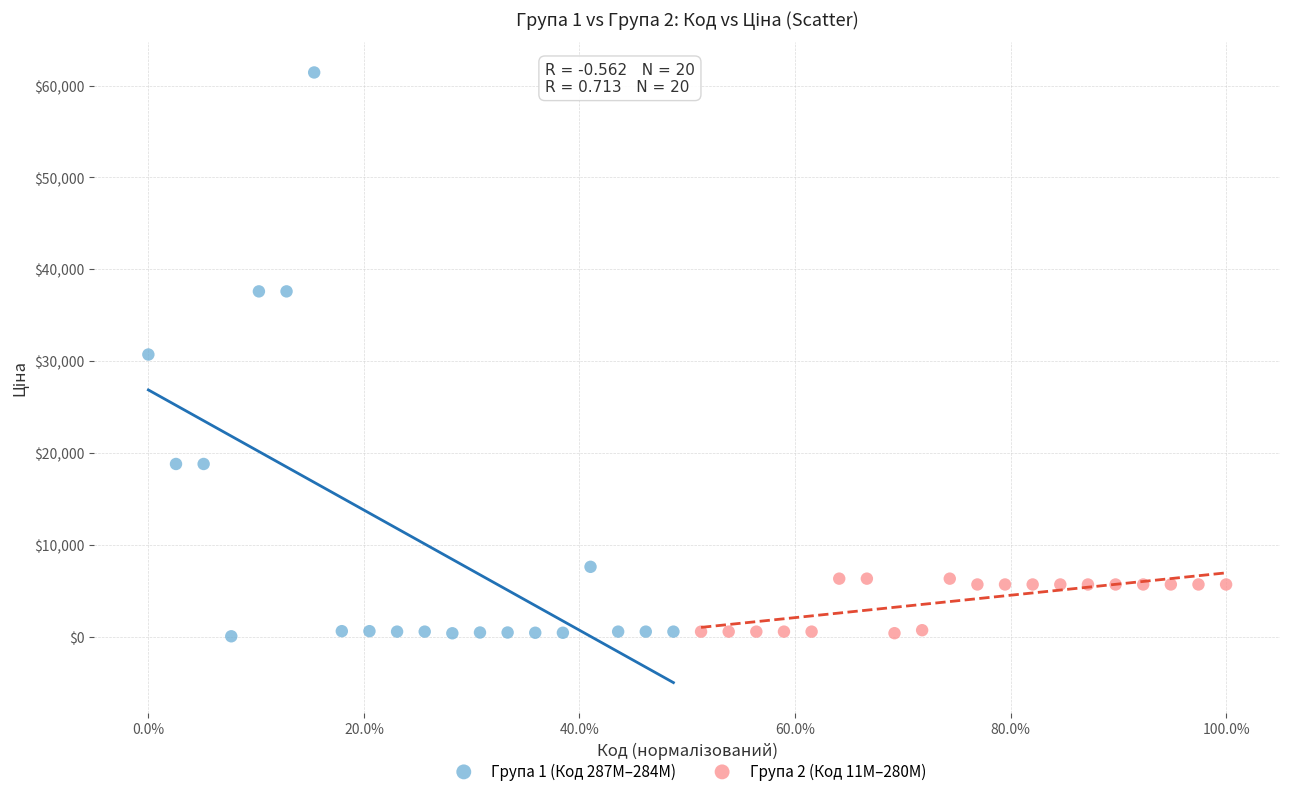

Which series has the widest spread of Y values?

Група 1 (Код 287M–284M)